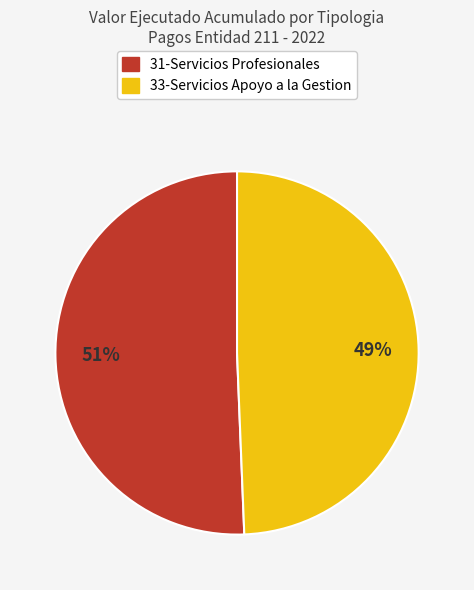

Does any single category account for the majority?

Yes